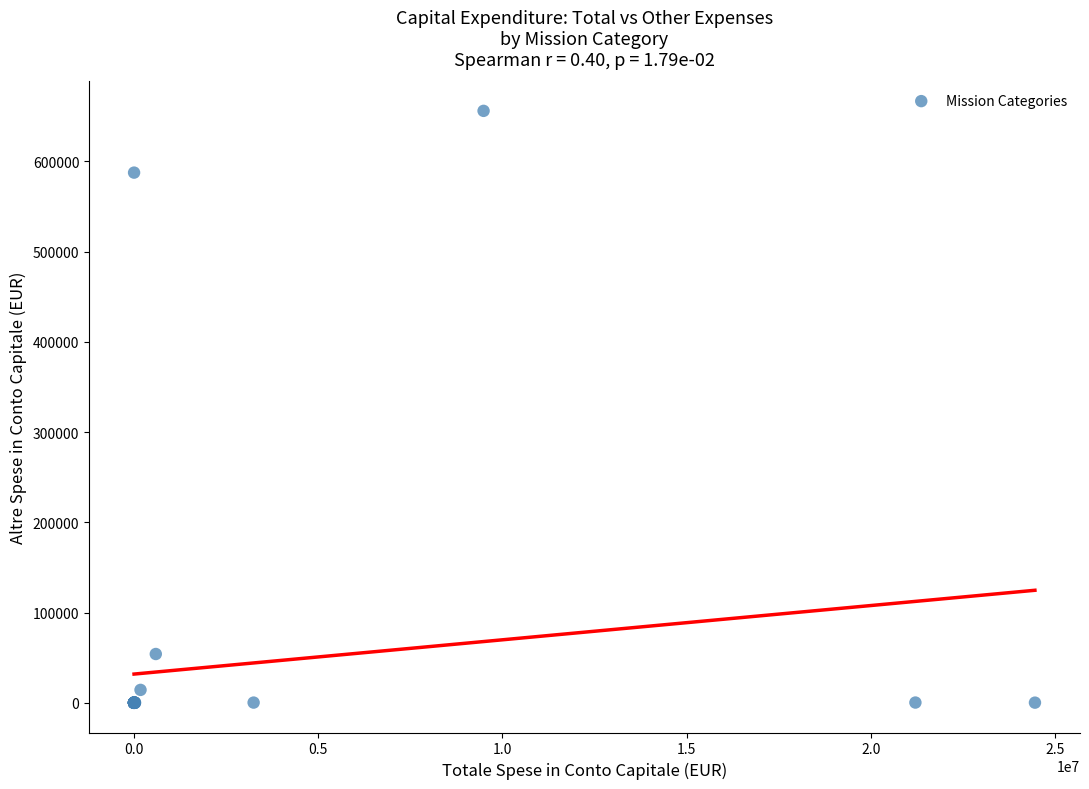

What Y value in the scatter plot is closest to 328003?

587582.0